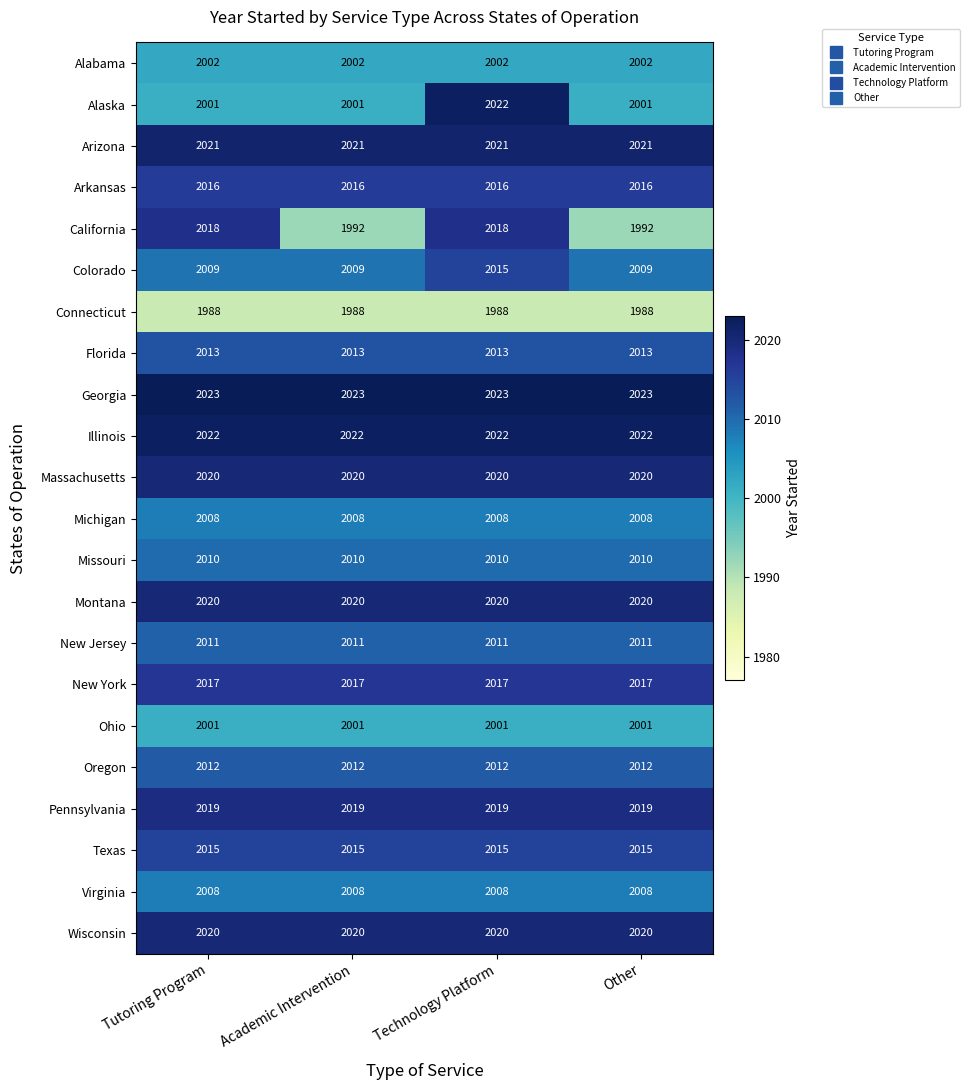

What value does the Virginia series have at Academic Intervention?

2008